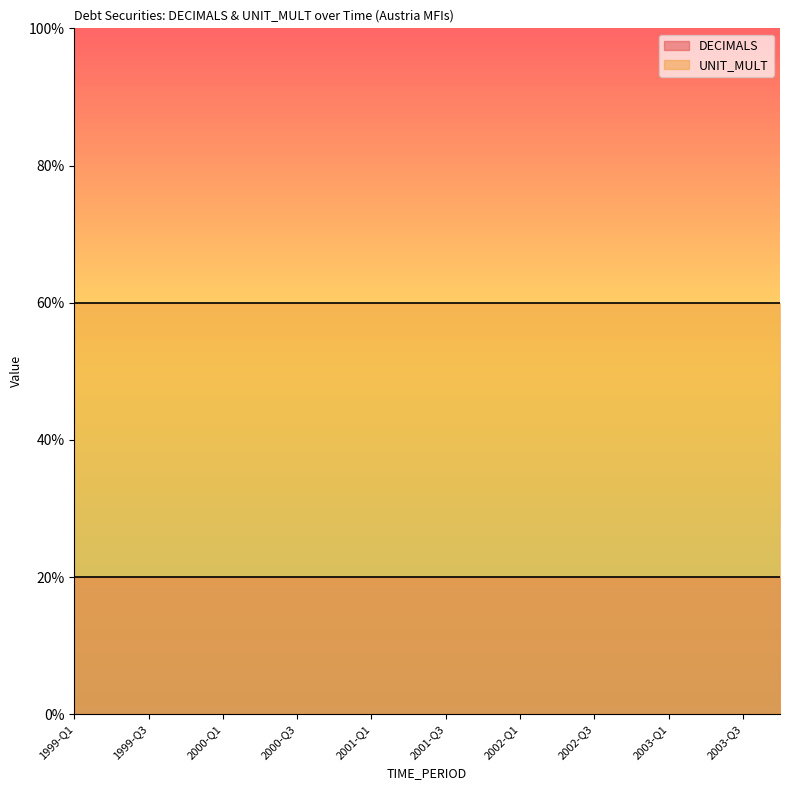

What position from the right is 2002-Q4?

5